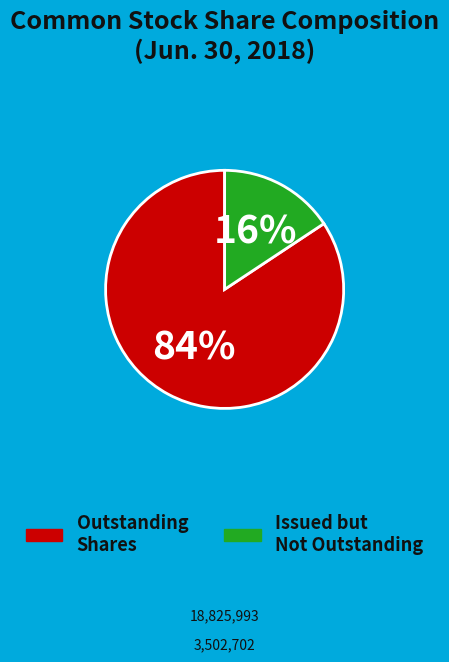

Is there any slice that represents more than half of the pie?

Yes